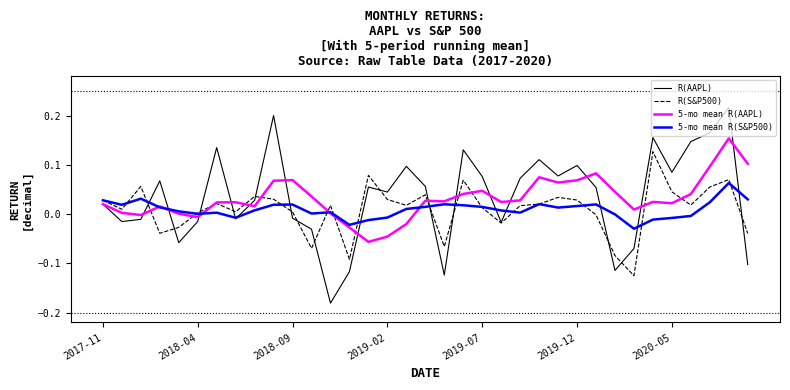

Rank the series by their maximum value, from lowest to highest.

5-mo mean R(S&P500), R(S&P500), 5-mo mean R(AAPL), R(AAPL)